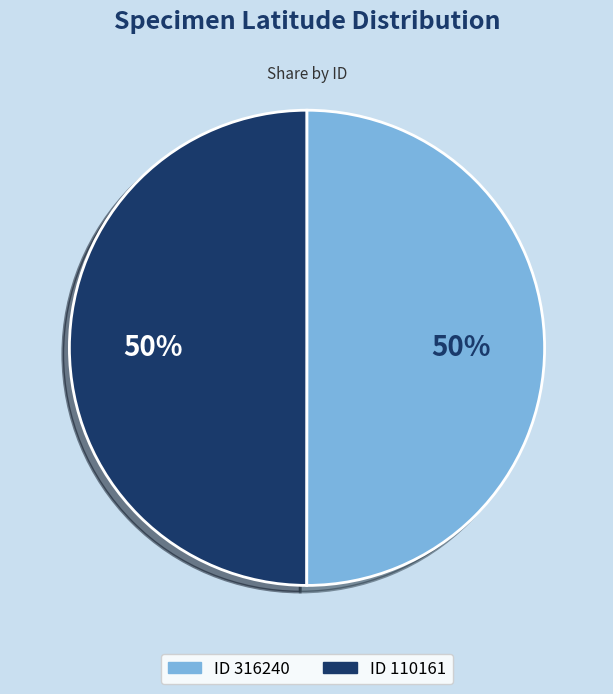

To the nearest percent, what is the average slice percentage?

50%